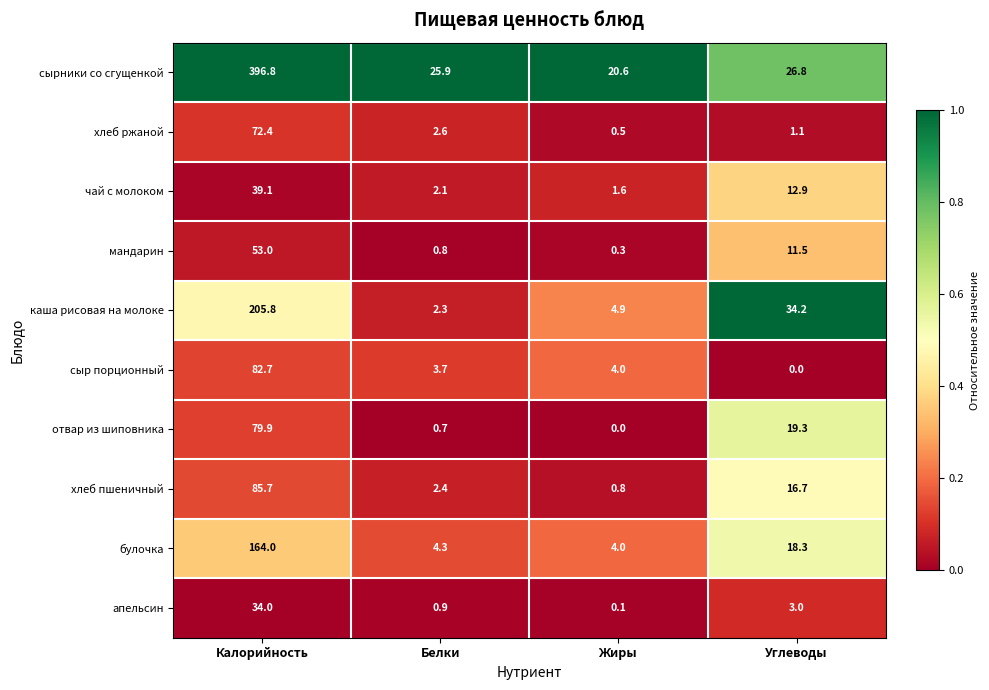

At which label does каша рисовая на молоке reach its peak?

Калорийность